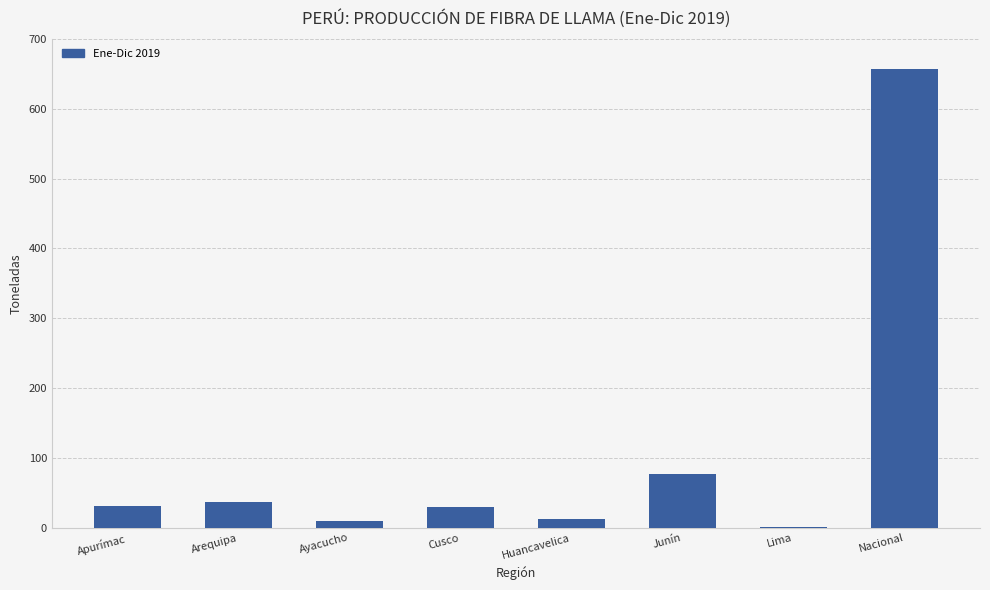

Where does the data first go above 30?

Apurímac